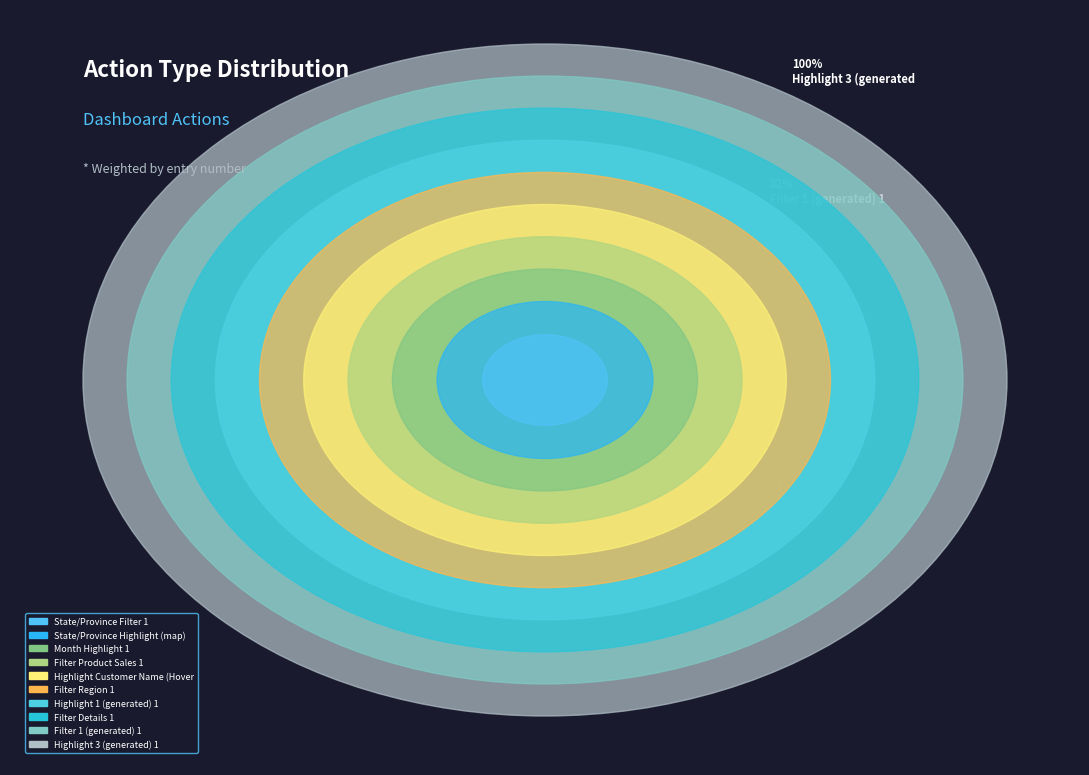

How many slices are in this pie chart?

10